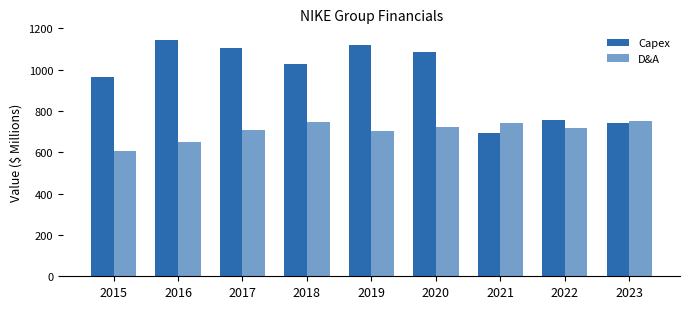

How many data points in Capex are less than 1028?

4